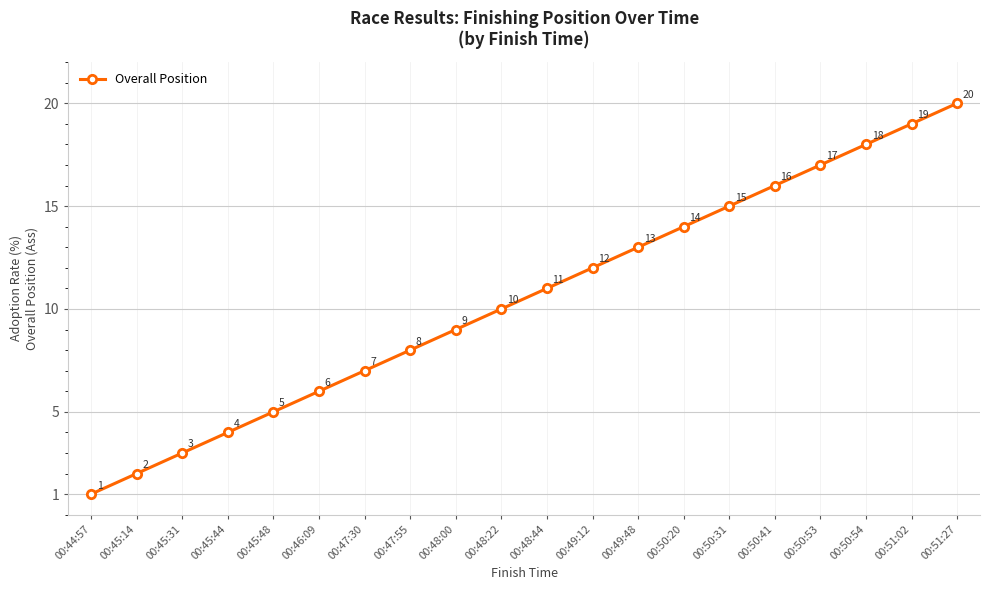

List the labels in order of value, smallest first.

00:44:57, 00:45:14, 00:45:31, 00:45:44, 00:45:48, 00:46:09, 00:47:30, 00:47:55, 00:48:00, 00:48:22, 00:48:44, 00:49:12, 00:49:48, 00:50:20, 00:50:31, 00:50:41, 00:50:53, 00:50:54, 00:51:02, 00:51:27